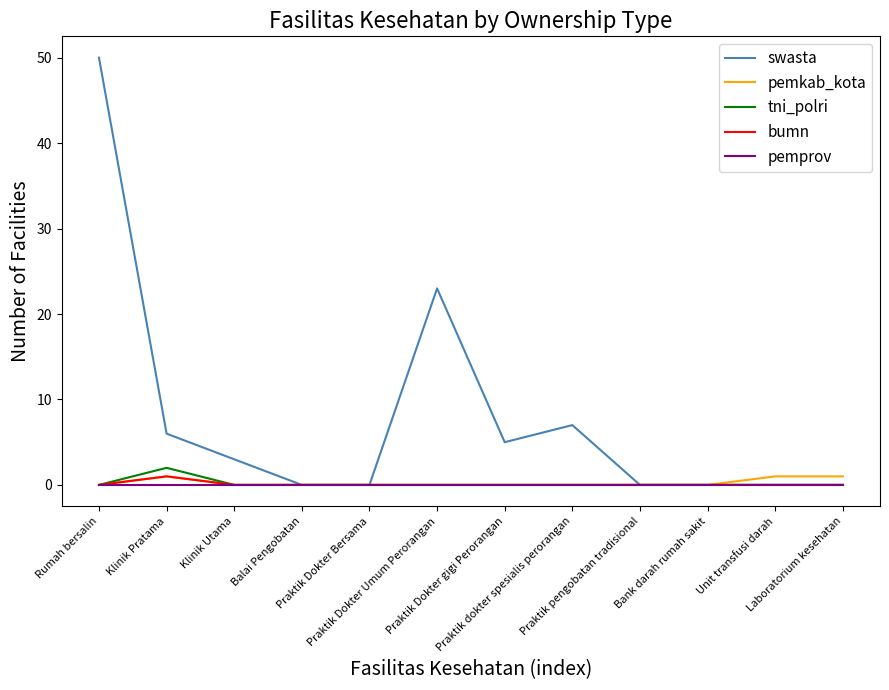

What is the highest value of the bumn series?

1